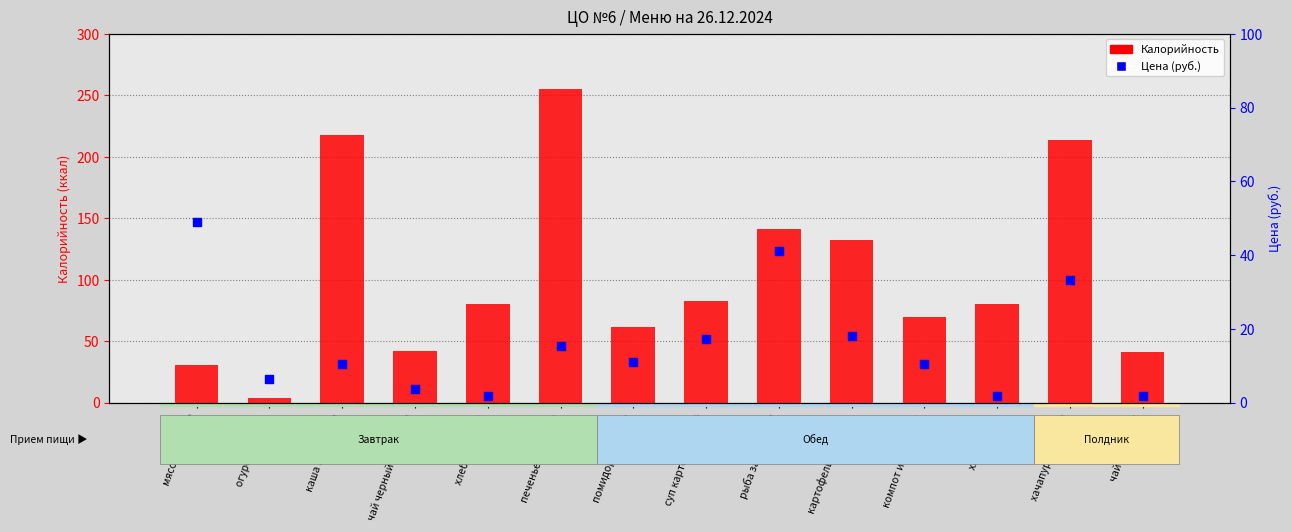

Which series contains the highest Y value?

Калорийность